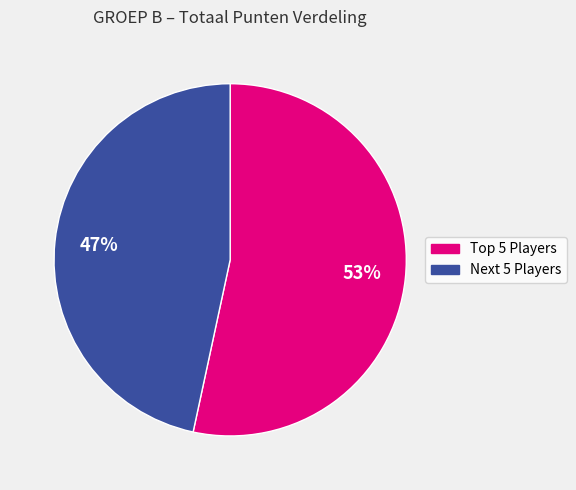

To the nearest percent, what is the average slice percentage?

50%